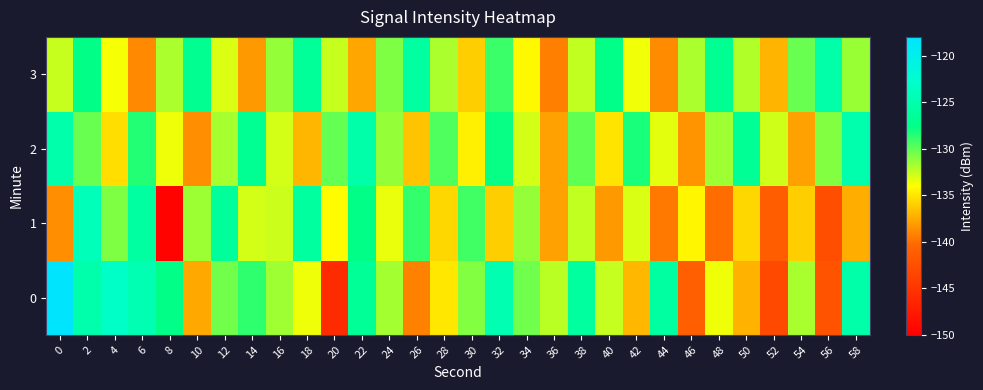

Rank the series by their maximum value, from lowest to highest.

3, 2, 1, 0